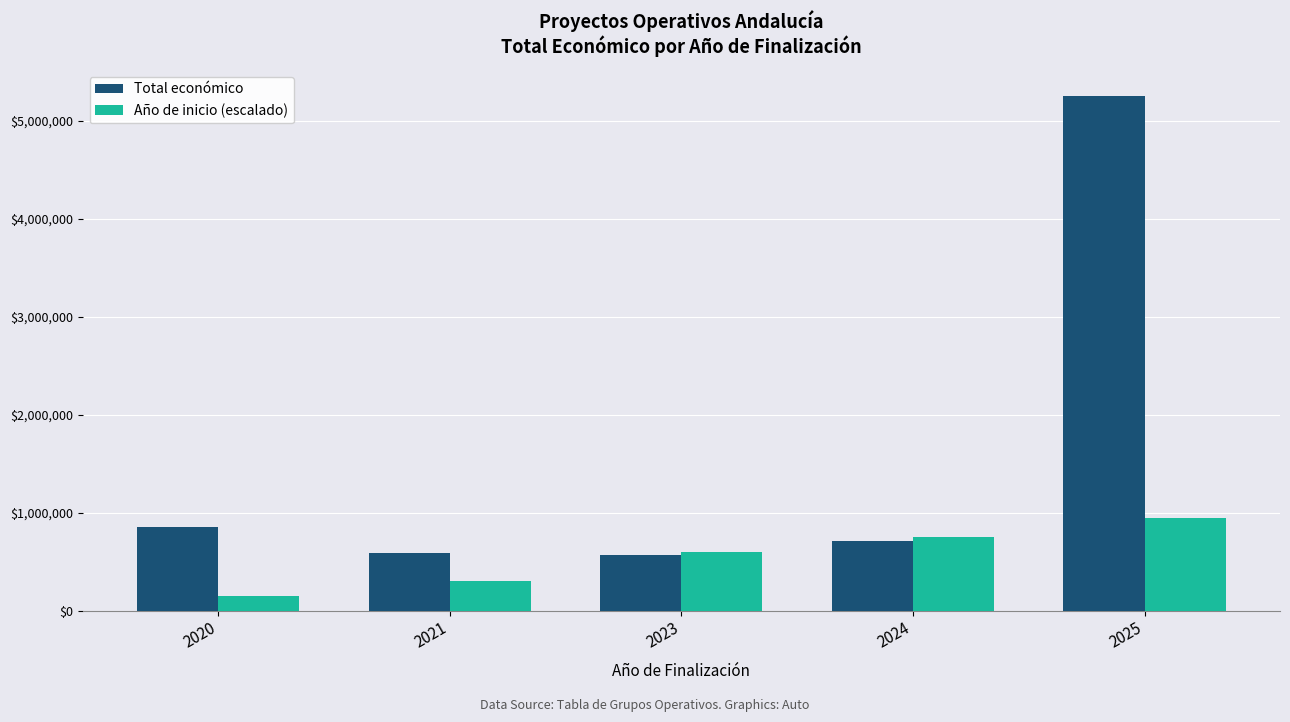

What is the sum of all Año de inicio (escalado) values?

2744117.6